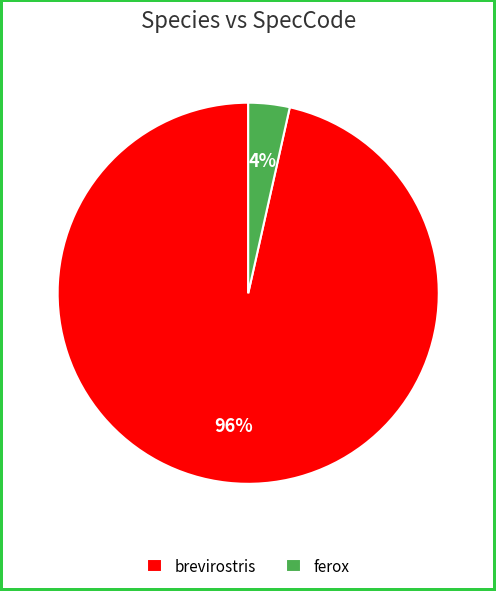

Between brevirostris and ferox, which is larger?

brevirostris